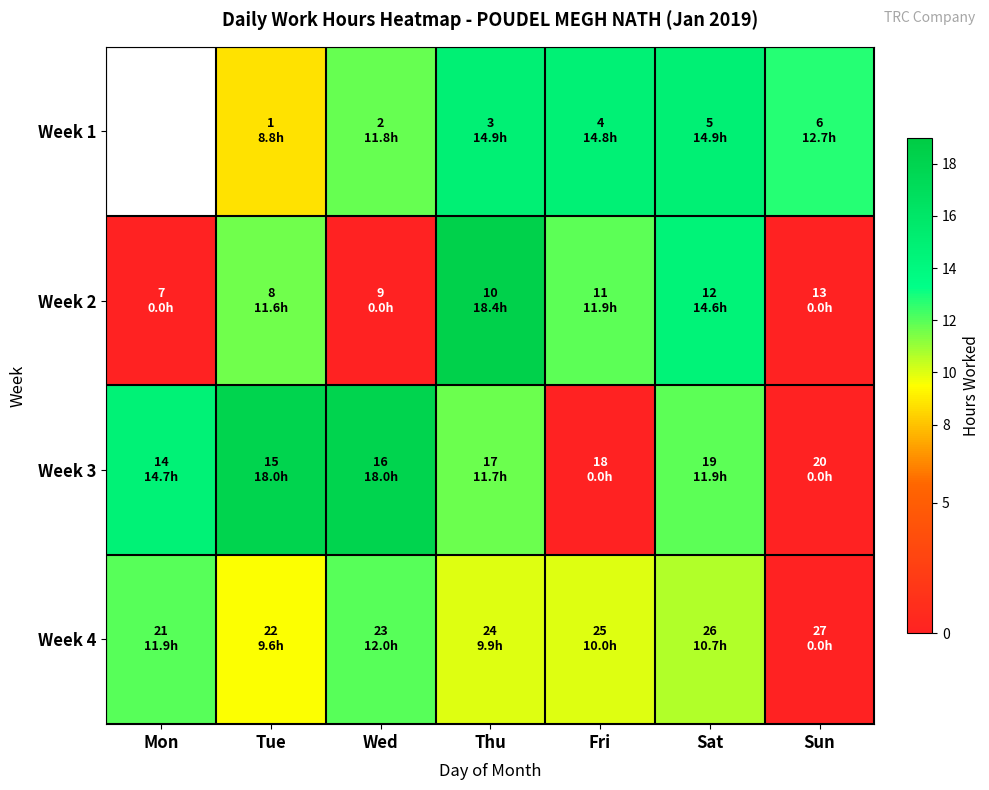

What value does the Week 1 series have at Fri?

14.8